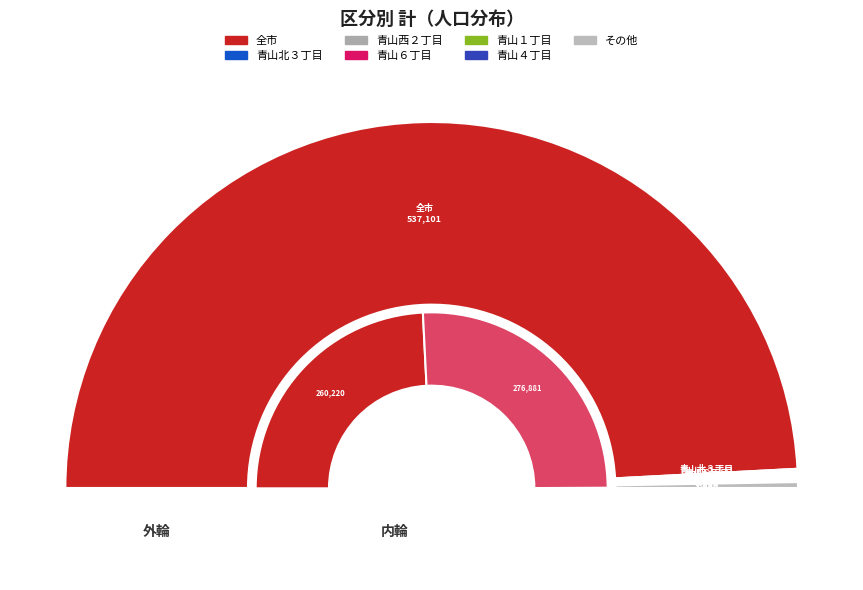

Combined, what portion of the pie is 青山４丁目 and 青山西２丁目?

0.4%